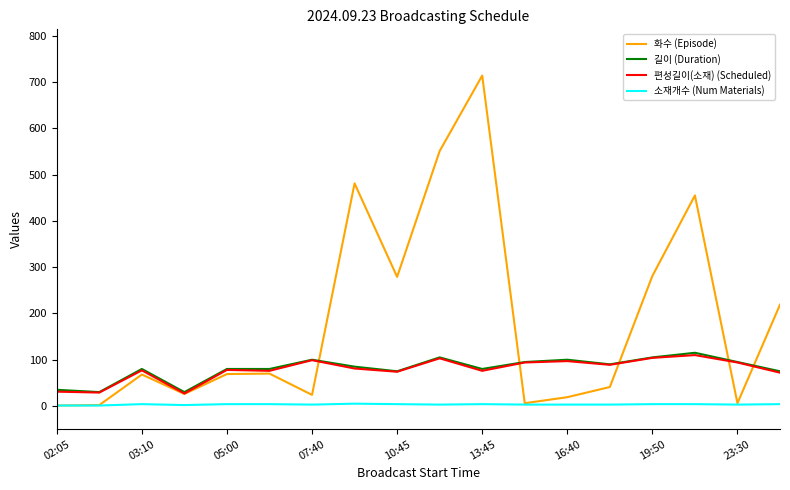

Count the number of categories in the chart.

18